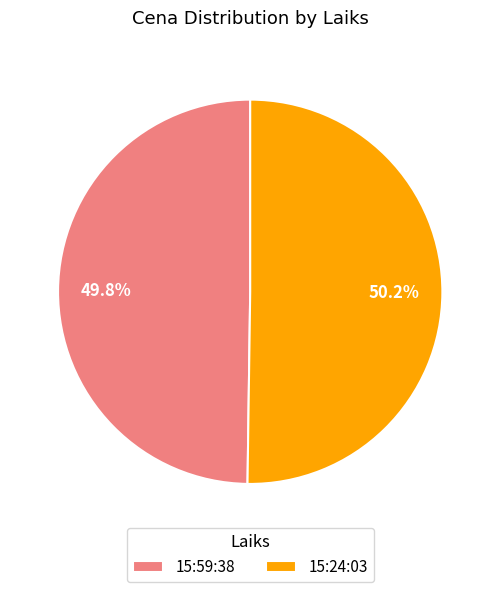

To the nearest percent, what portion does 15:59:38 represent?

50%